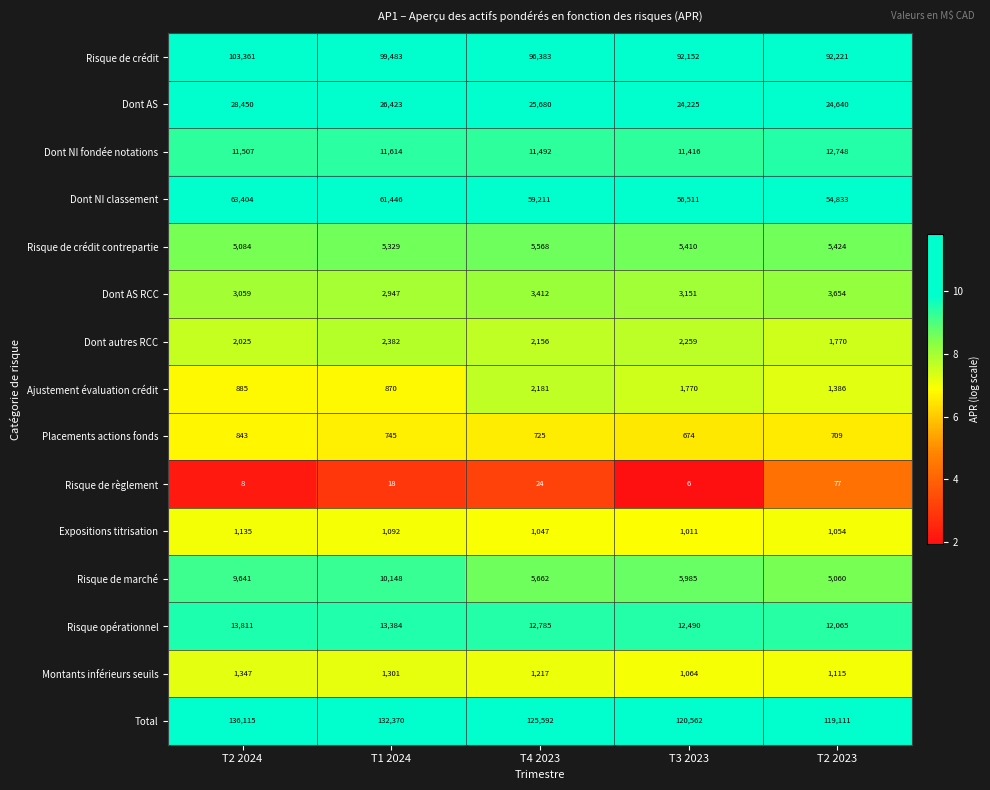

What is the minimum value shown in the chart?

6